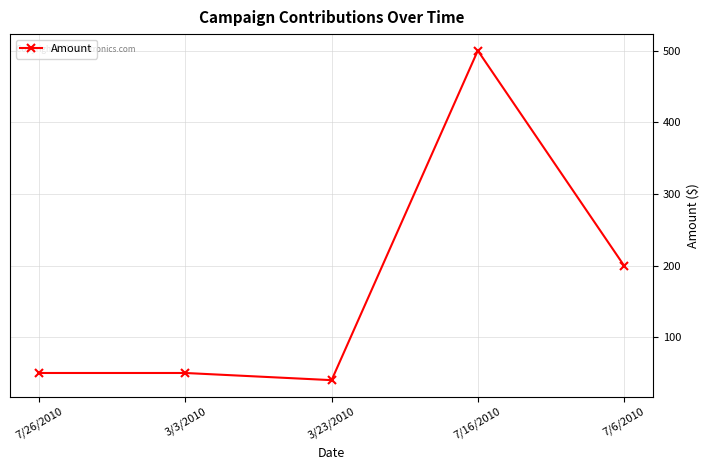

What is the average value?

168